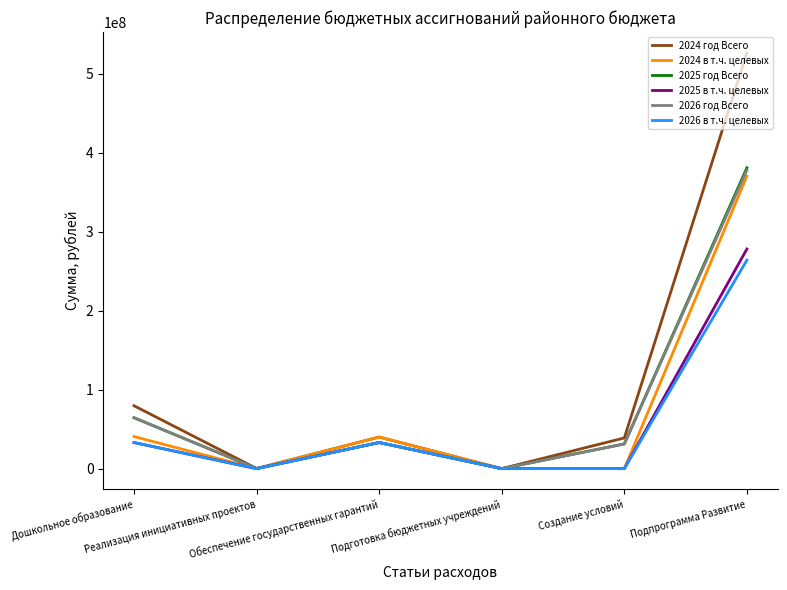

Does the chart display data point markers on the line(s)?

No